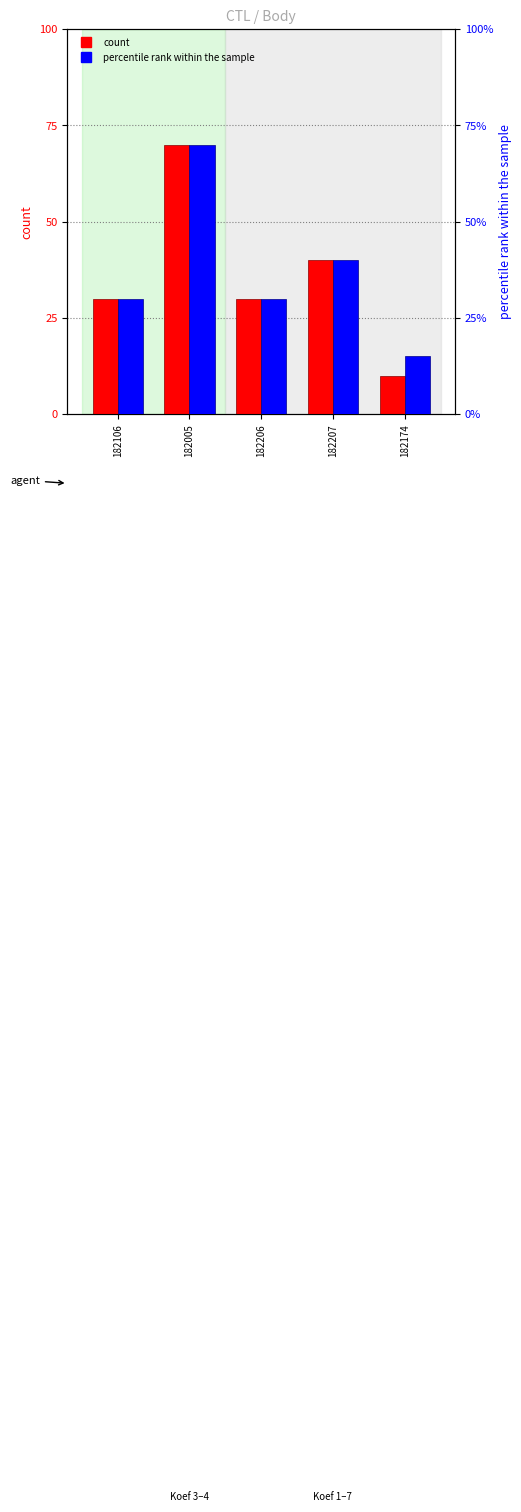

Which series has the largest total across all categories?

percentile rank within the sample